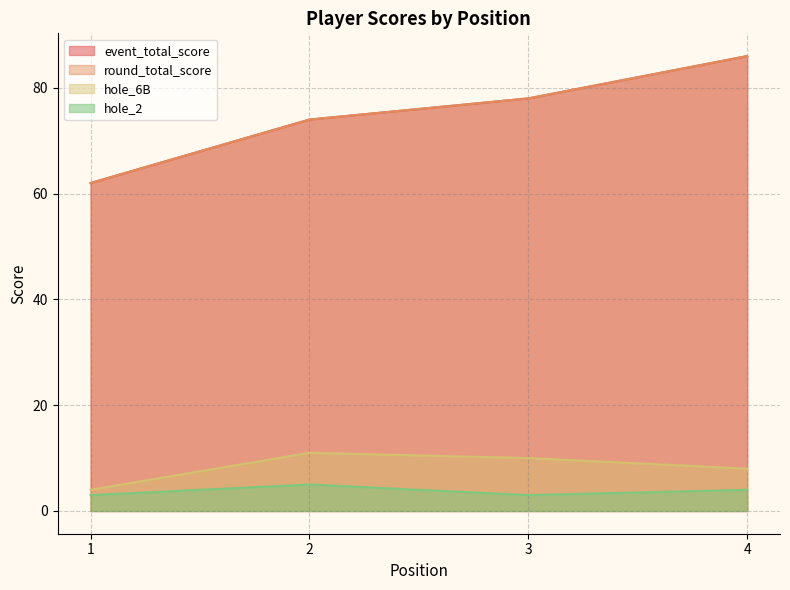

What is the value of the round_total_score point at the 3rd from the left?

78